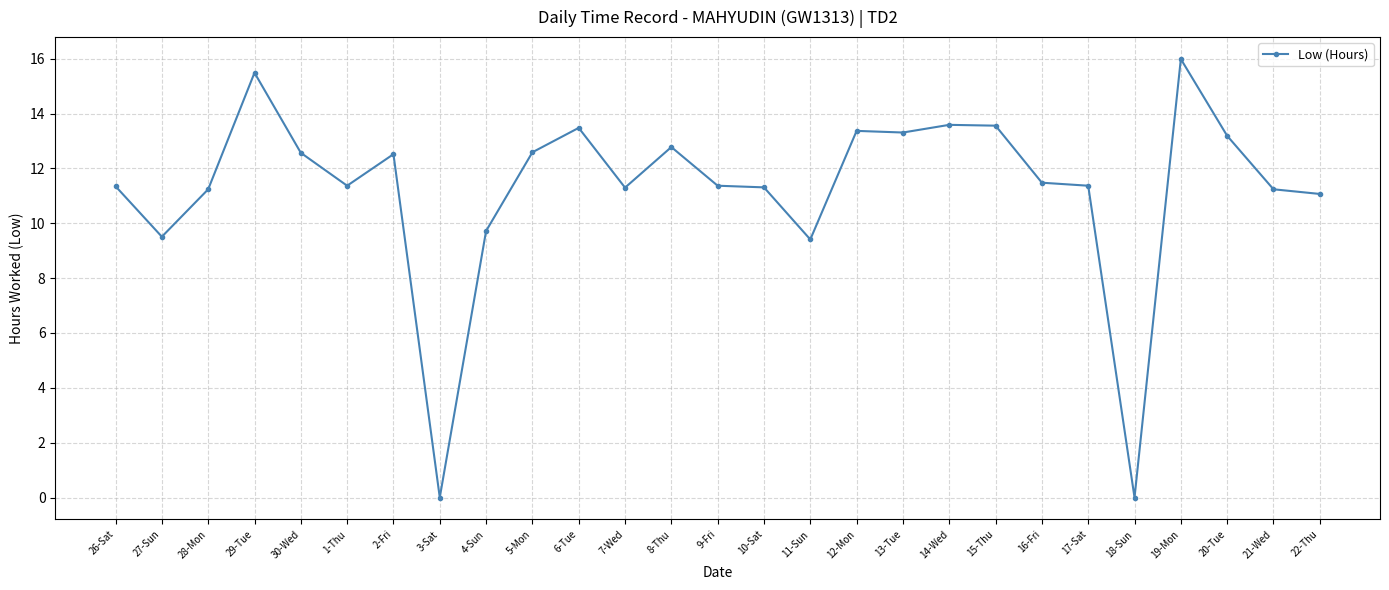

Which category has the highest value across all series?

19-Mon